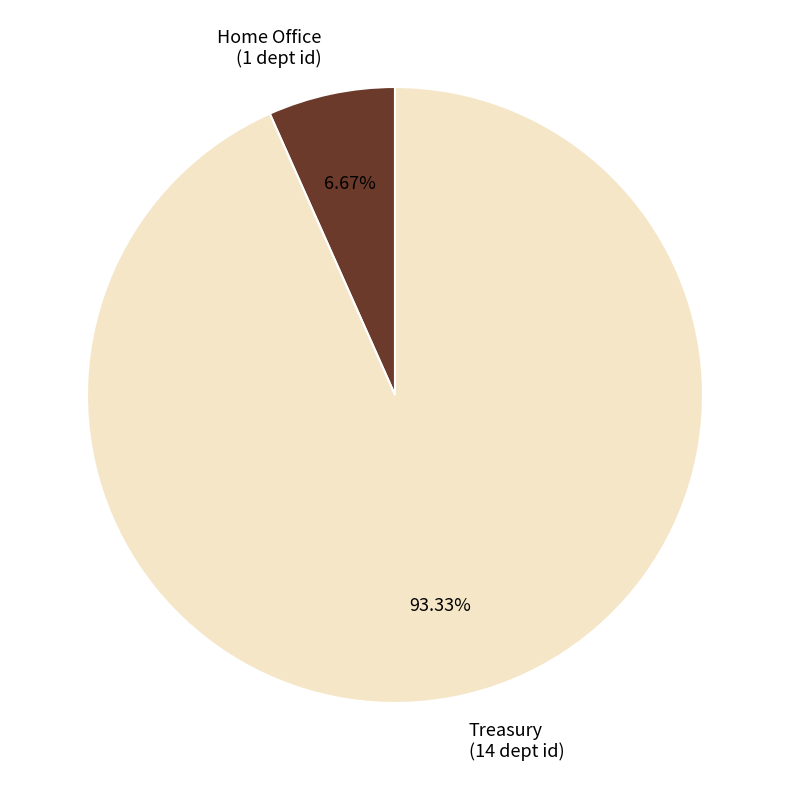

Is it true that Treasury is 93% of the pie?

True